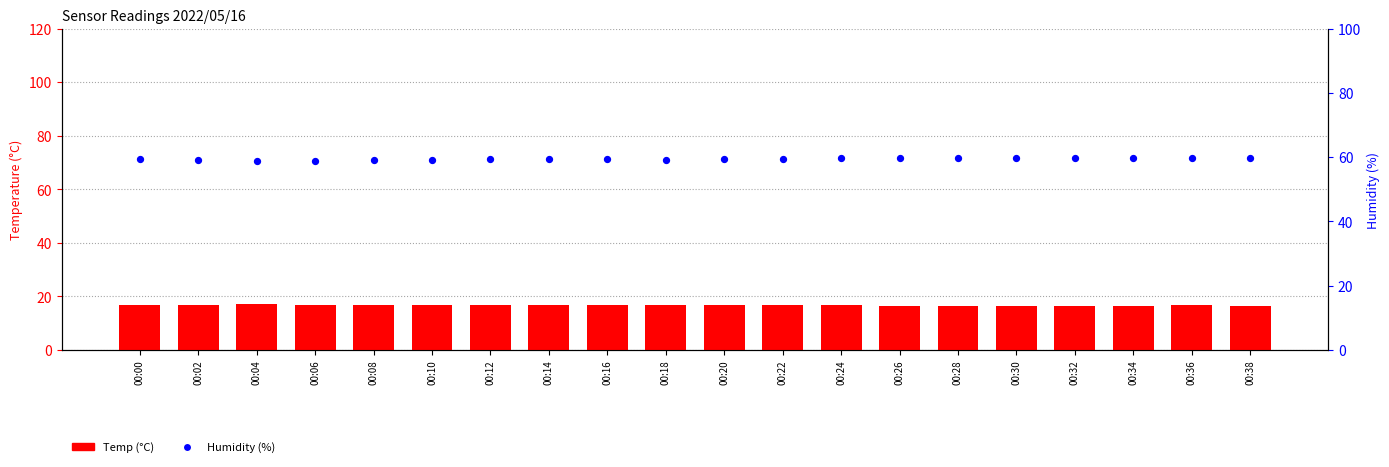

Is the value of Humidity (%) at 00:38 greater than the value of Temp (°C) at 00:32?

Yes